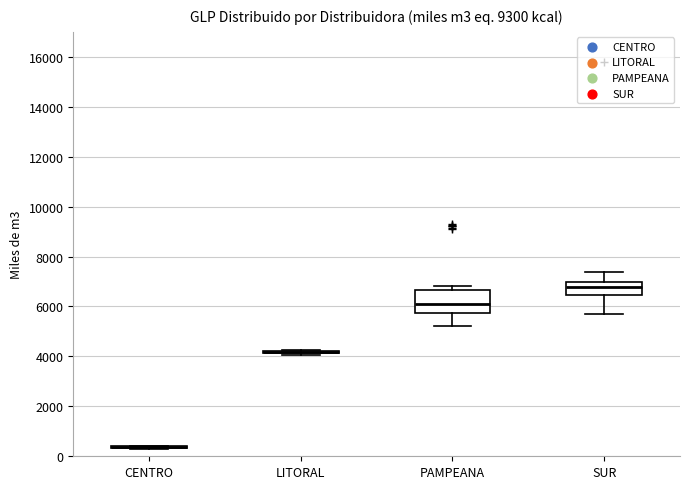

Reading left to right, read every box against the y-axis: the position of its median line, the range the box covers, and the ends of its whiskers. The values are not printed on the chart, so give them approximately, as read against the axis.

CENTRO: box collapsed to a line at 400, whiskers 200 to 400
LITORAL: box collapsed to a line at 4200, whiskers 4000 to 4200
PAMPEANA: median 6000, box 5800 to 6600, whiskers 5200 to 6800
SUR: median 6800, box 6400 to 7000, whiskers 5600 to 7400